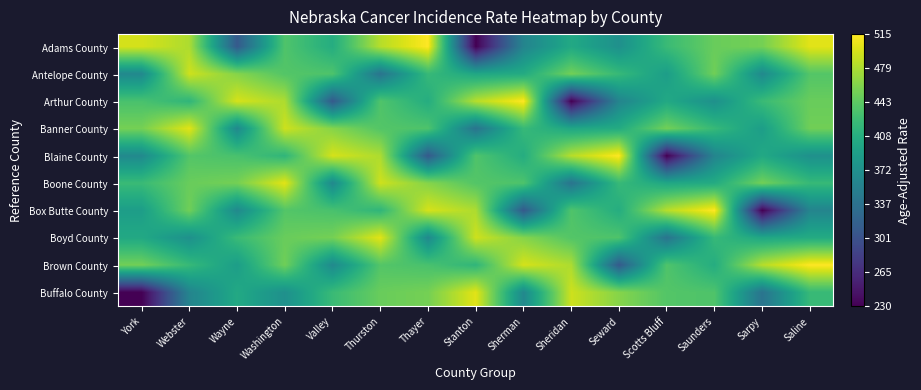

What is the total value across all series at Saline?

4335.2